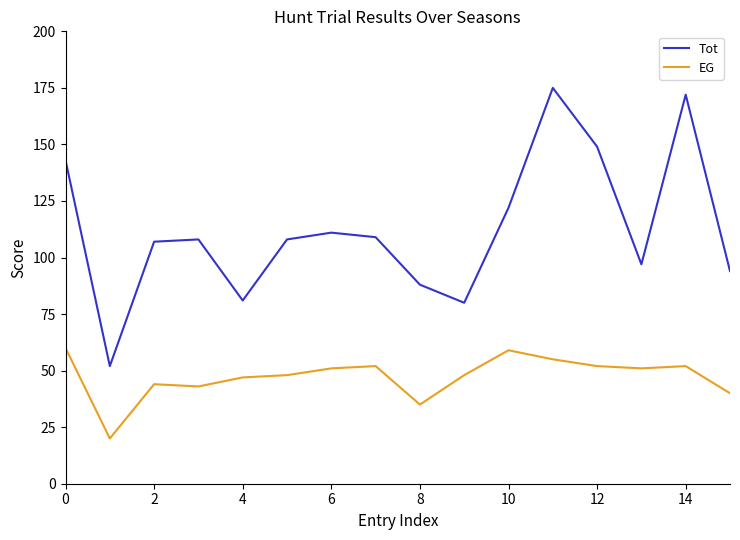

How many distinct data groups are displayed?

2